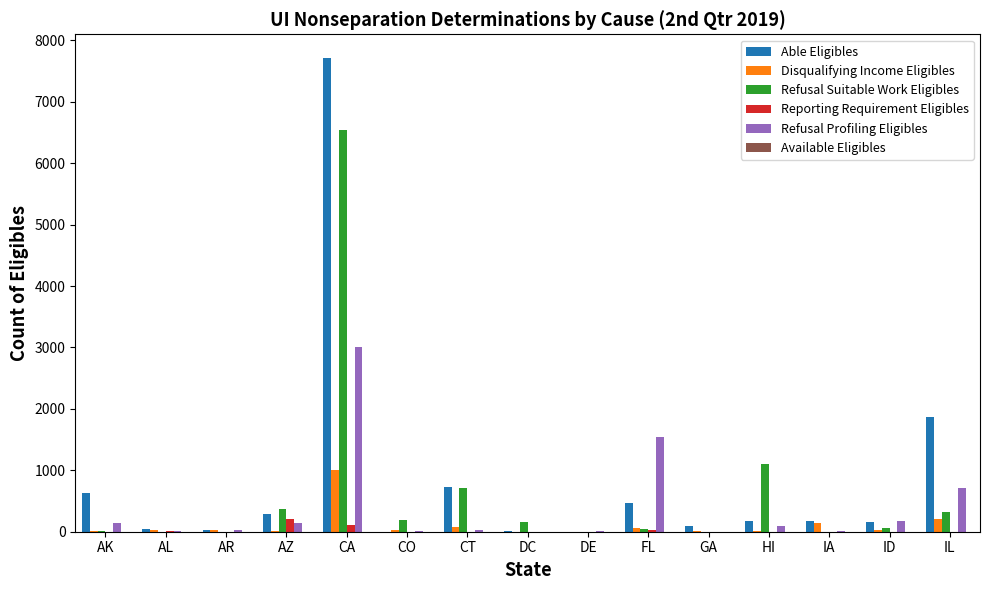

At which label is Able Eligibles closest to 3857?

IL